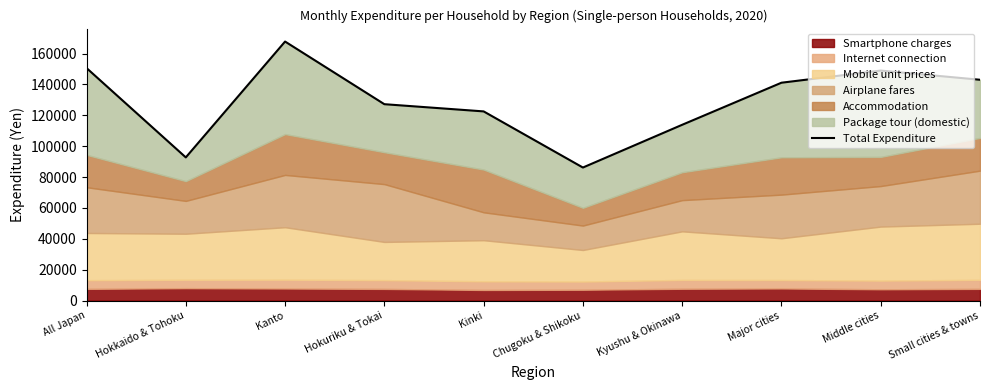

Reading left to right, list all the values displayed in this chart.

All Japan=150649	Hokkaido & Tohoku=92756	Kanto=167814	Hokuriku & Tokai=127227	Kinki=122557	Chugoku & Shikoku=86188	Kyushu & Okinawa=113883	Major cities=141140	Middle cities=149005	Small cities & towns=143057